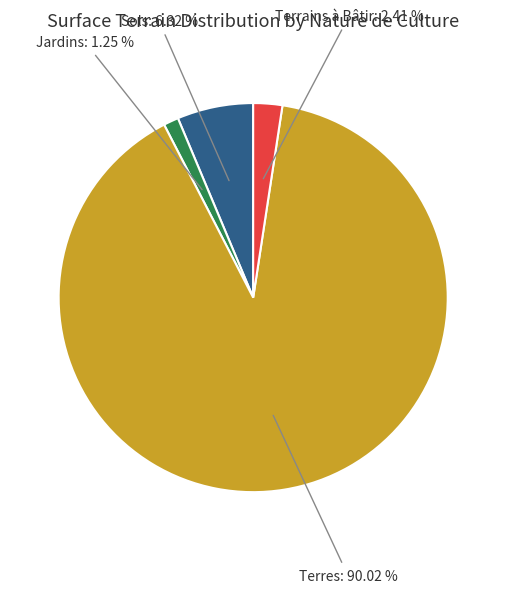

Is there a majority slice in this chart?

Yes